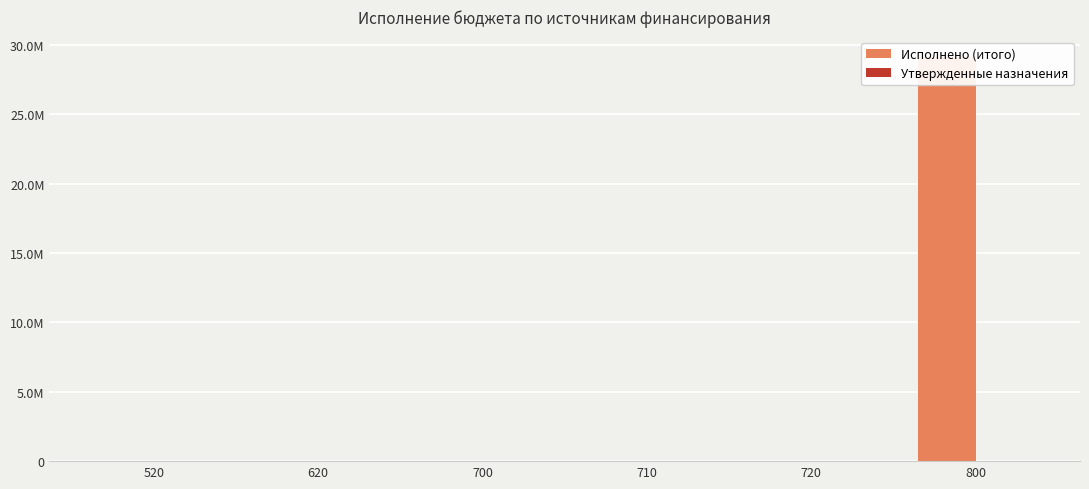

At which label is Утвержденные назначения closest to 0?

520